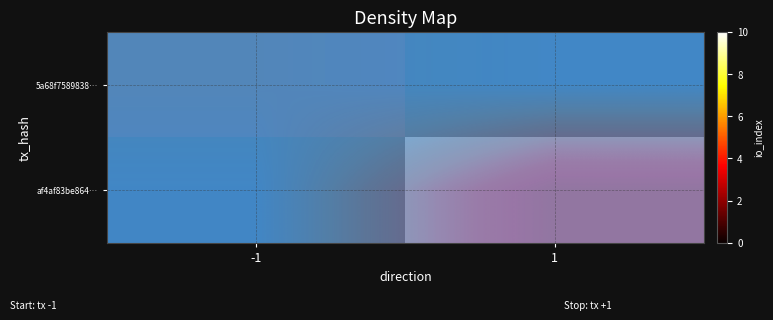

How many data points does each series have?

2